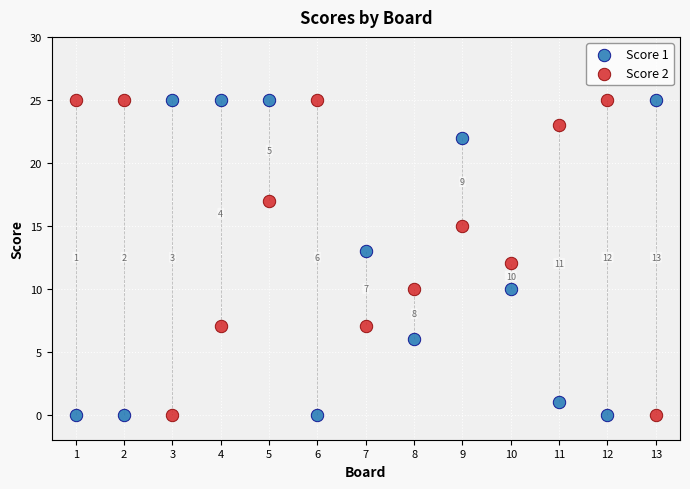

What is the X range (max minus min) for the scatter plot?

12